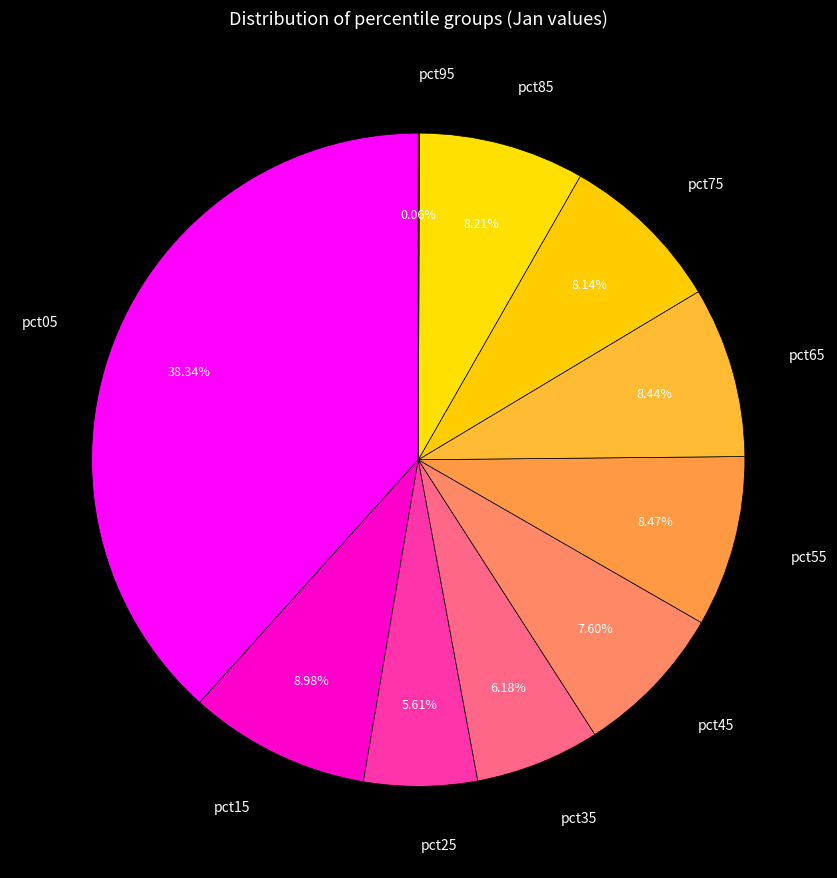

Does any single category account for the majority?

No